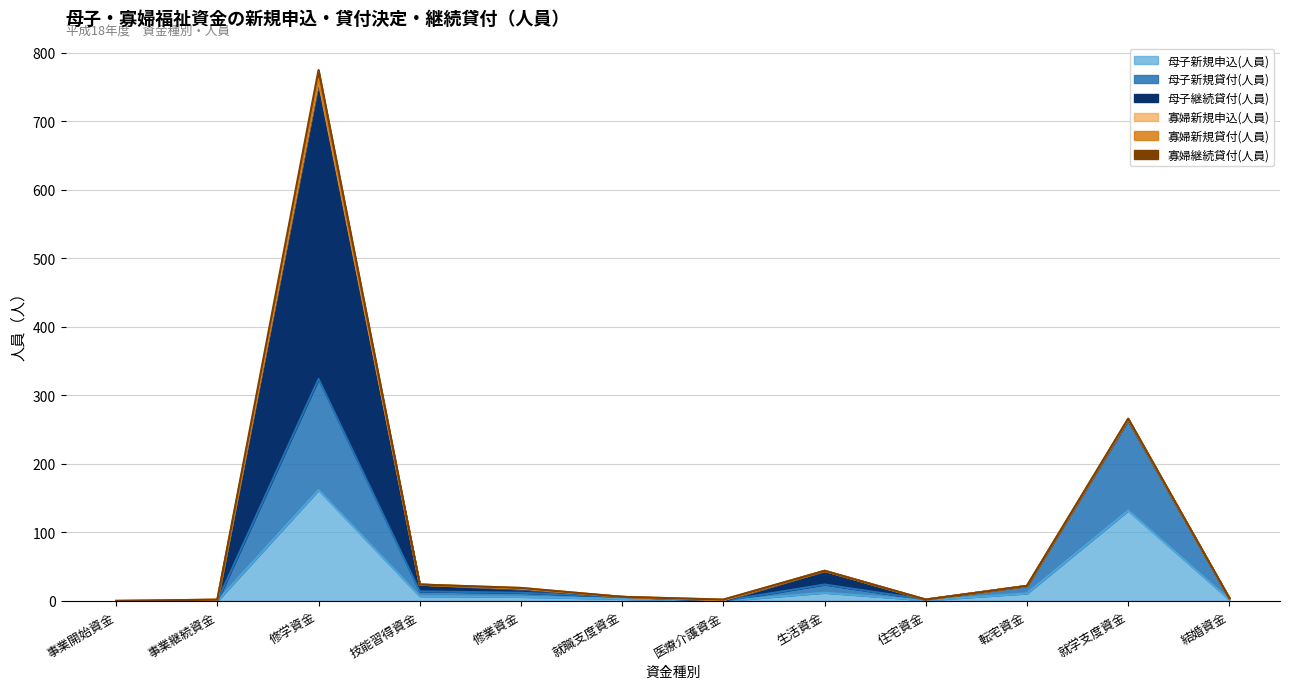

What are all the series names shown in the legend?

母子新規申込(人員), 母子新規貸付(人員), 母子継続貸付(人員), 寡婦新規申込(人員), 寡婦新規貸付(人員), 寡婦継続貸付(人員)